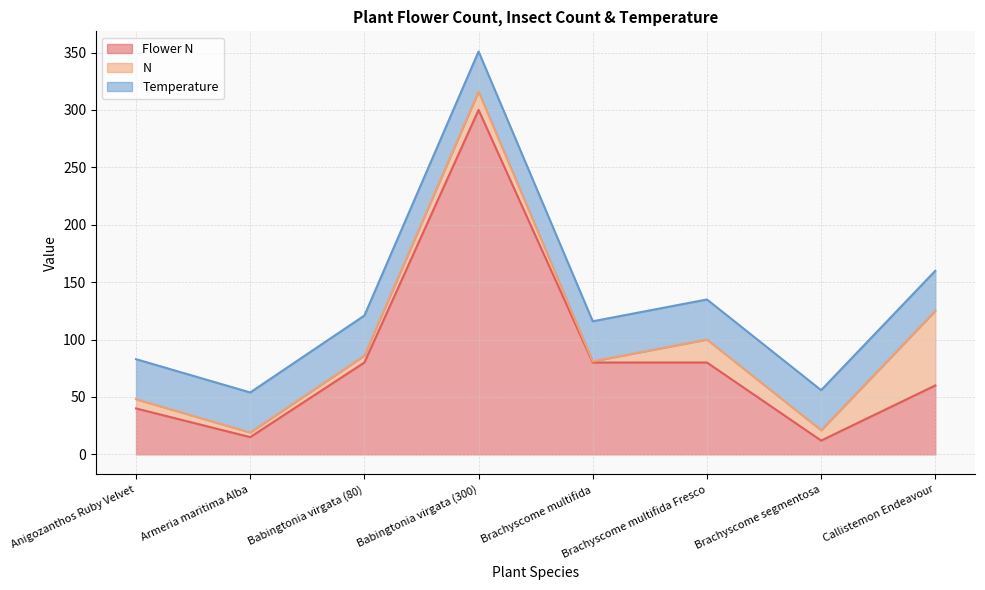

How many interior local peaks does the N series have?

2